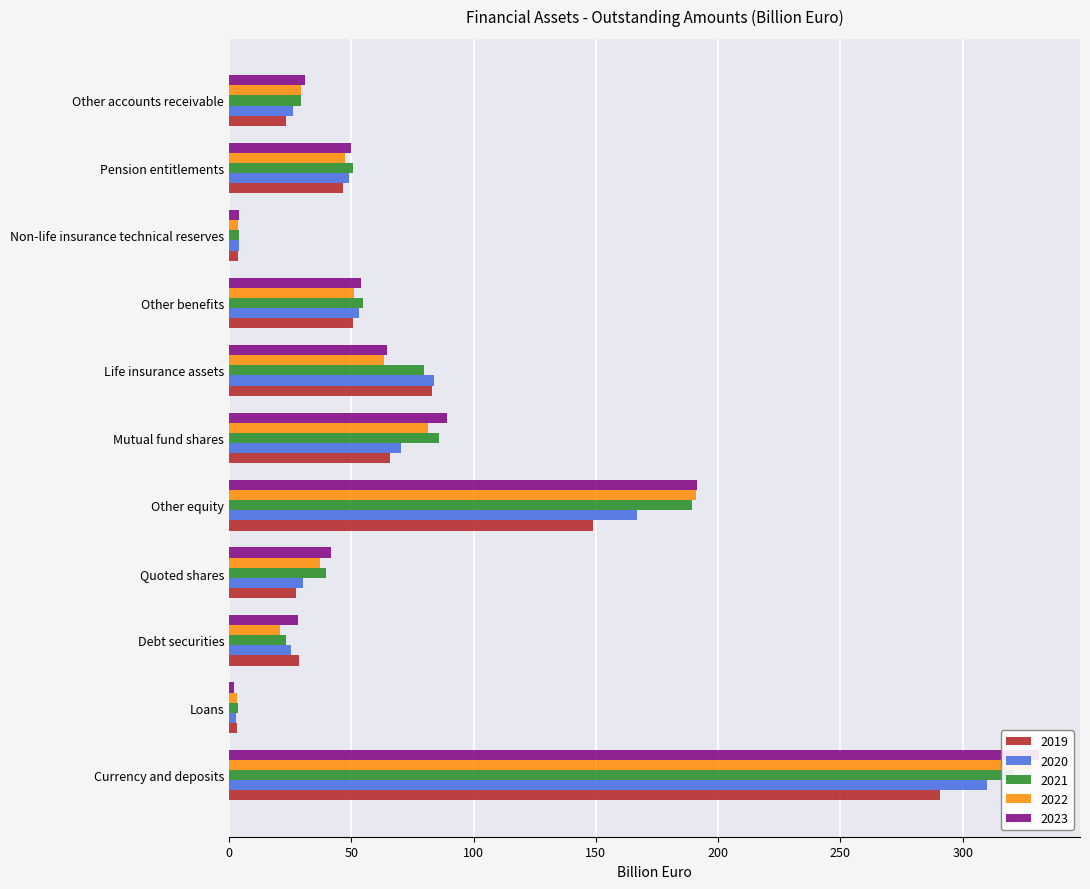

Are the bars grouped side by side (vs. stacked)?

Yes